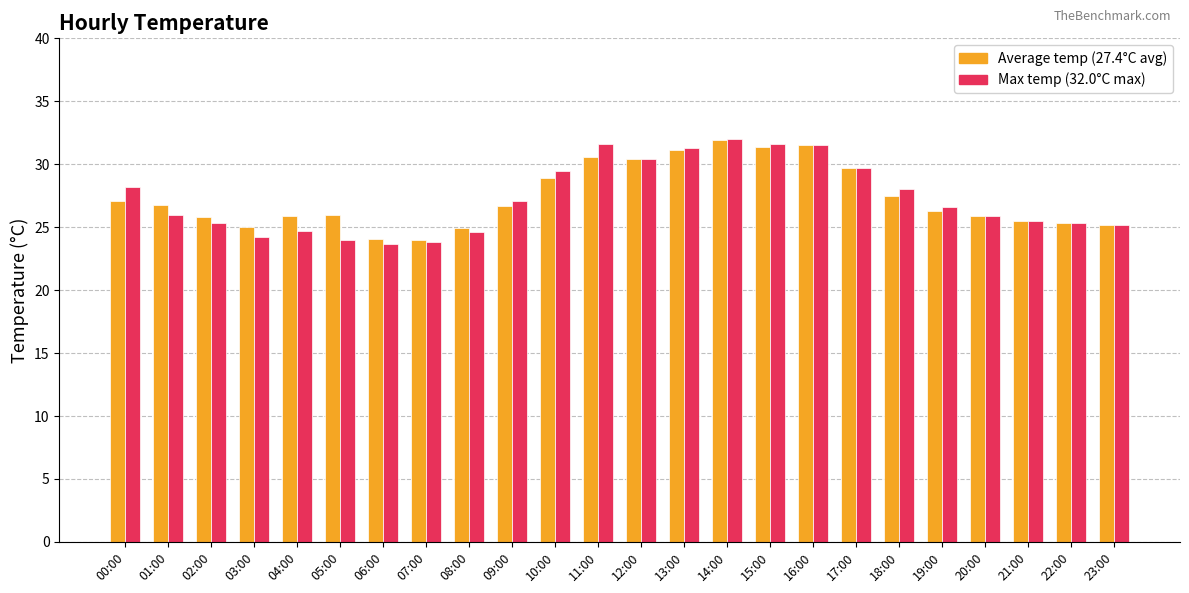

What is the total value across all series at 03:00?

49.2